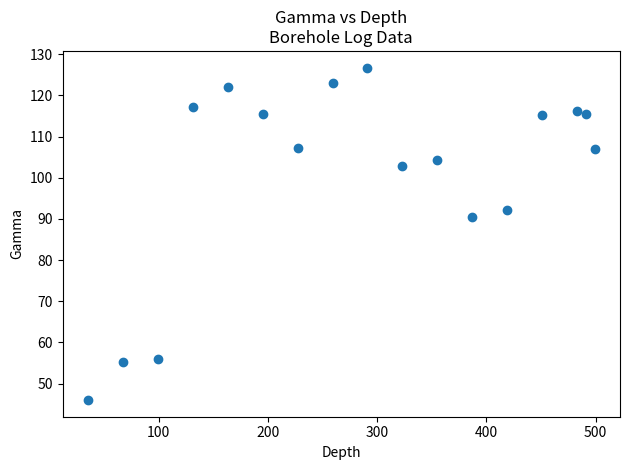

What is the range of Y values (max minus min)?

80.8